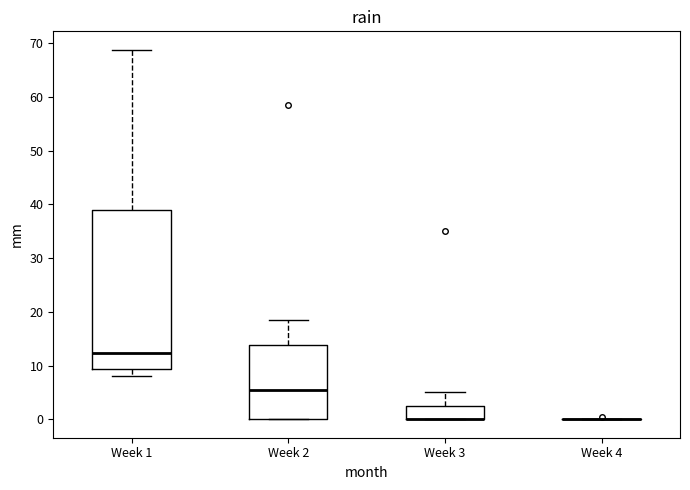

Reading left to right, read every box against the y-axis: the position of its median line, the range the box covers, and the ends of its whiskers. The values are not printed on the chart, so give them approximately, as read against the axis.

Week 1: median 12, box 9 to 39, whiskers 8 to 69
Week 2: median 5, box 0 to 14, whiskers 0 to 18
Week 3: median 0 (drawn on the box's lower edge), box 0 to 3, whiskers 0 to 5
Week 4: box collapsed to a line at 0, whiskers 0 to 0